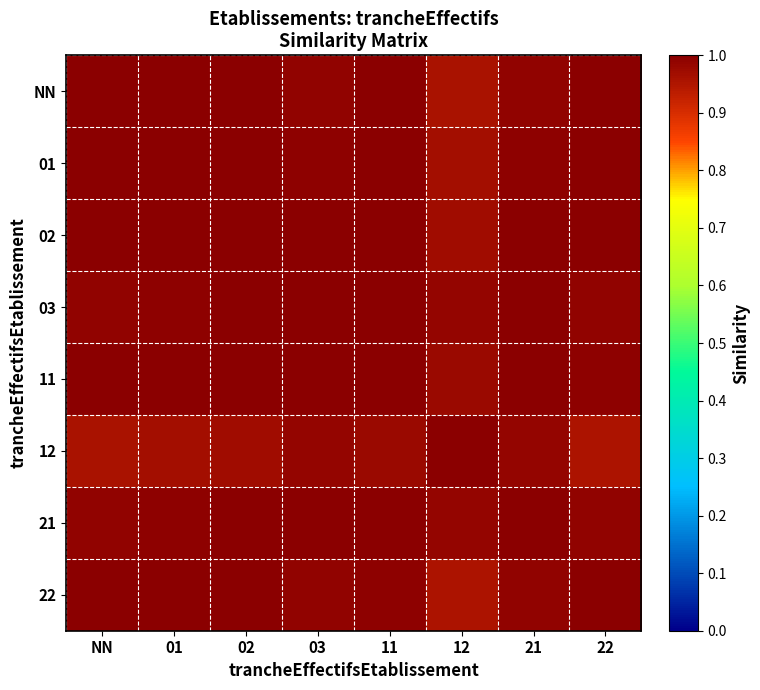

Reading left to right, what are all the values shown in this chart?

NN: NN=1.0	01=1.0	02=1.0	03=1.0	11=1.0	12=1.0	21=1.0	22=1.0
01: NN=1.0	01=1.0	02=1.0	03=1.0	11=1.0	12=1.0	21=1.0	22=1.0
02: NN=1.0	01=1.0	02=1.0	03=1.0	11=1.0	12=1.0	21=1.0	22=1.0
03: NN=1.0	01=1.0	02=1.0	03=1.0	11=1.0	12=1.0	21=1.0	22=1.0
11: NN=1.0	01=1.0	02=1.0	03=1.0	11=1.0	12=1.0	21=1.0	22=1.0
12: NN=1.0	01=1.0	02=1.0	03=1.0	11=1.0	12=1.0	21=1.0	22=1.0
21: NN=1.0	01=1.0	02=1.0	03=1.0	11=1.0	12=1.0	21=1.0	22=1.0
22: NN=1.0	01=1.0	02=1.0	03=1.0	11=1.0	12=1.0	21=1.0	22=1.0